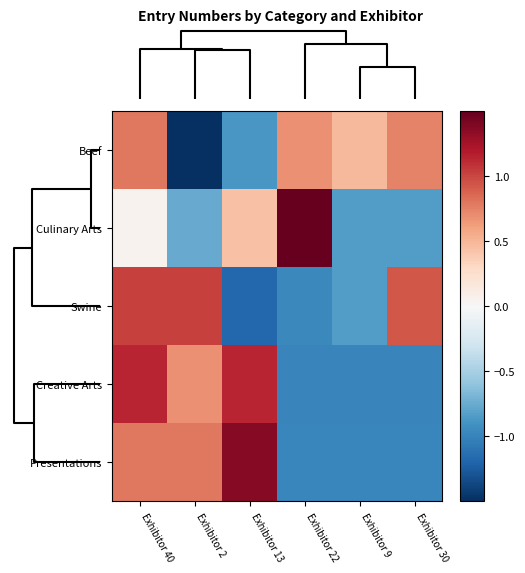

Reading left to right, transcribe all the data shown in this chart.

Beef: Exhibitor 40=0.8	Exhibitor 2=-1.8	Exhibitor 13=-0.9	Exhibitor 22=0.7	Exhibitor 9=0.5	Exhibitor 30=0.7
Culinary Arts: Exhibitor 40=0.0	Exhibitor 2=-0.8	Exhibitor 13=0.4	Exhibitor 22=2.0	Exhibitor 9=-0.8	Exhibitor 30=-0.8
Swine: Exhibitor 40=1.0	Exhibitor 2=1.0	Exhibitor 13=-1.2	Exhibitor 22=-1.0	Exhibitor 9=-0.8	Exhibitor 30=0.9
Creative Arts: Exhibitor 40=1.1	Exhibitor 2=0.7	Exhibitor 13=1.1	Exhibitor 22=-1.0	Exhibitor 9=-1.0	Exhibitor 30=-1.0
Presentations: Exhibitor 40=0.8	Exhibitor 2=0.8	Exhibitor 13=1.4	Exhibitor 22=-1.0	Exhibitor 9=-1.0	Exhibitor 30=-1.0